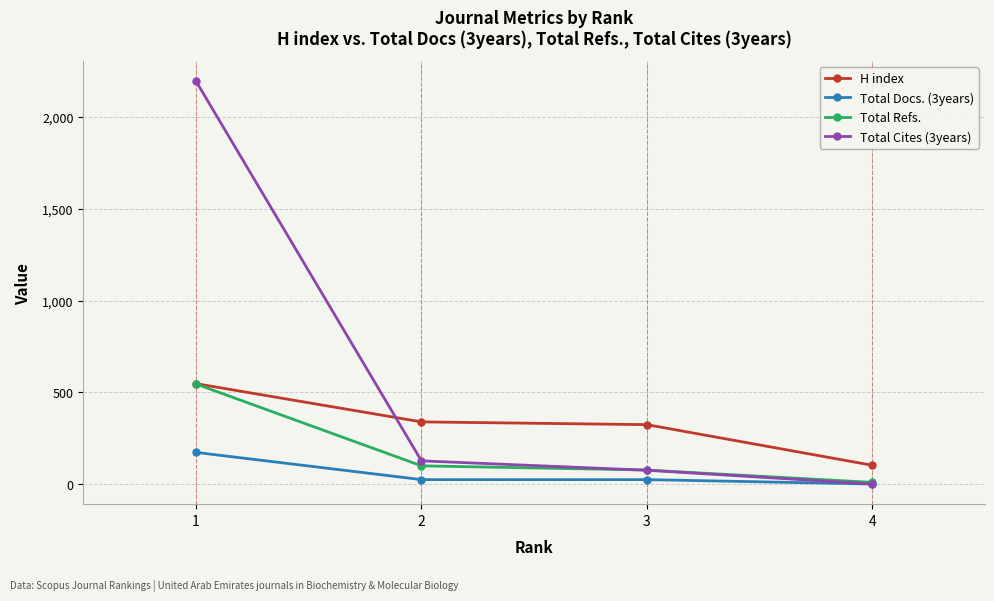

Rank the series by their average value, from highest to lowest.

Total Cites (3years), H index, Total Refs., Total Docs. (3years)